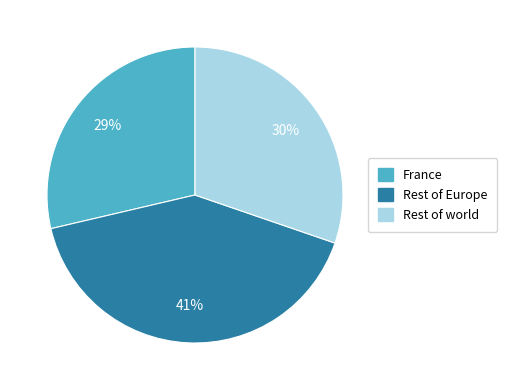

Between Rest of Europe and Rest of world, which is larger?

Rest of Europe